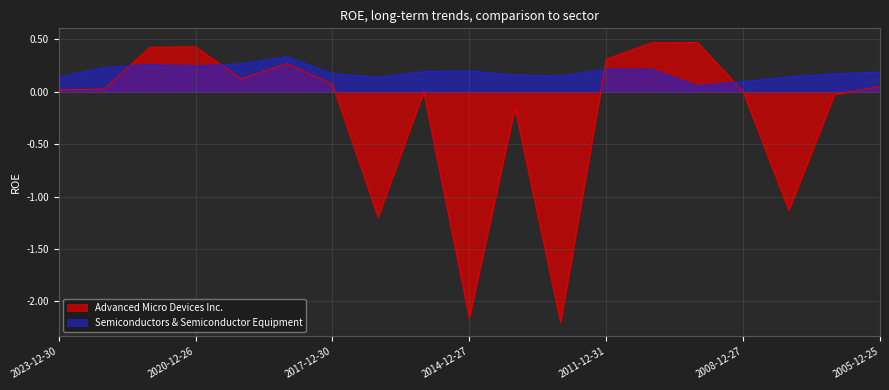

What is the sum of the Advanced Micro Devices Inc. values at 2009-12-26 and 2011-12-31?

0.8